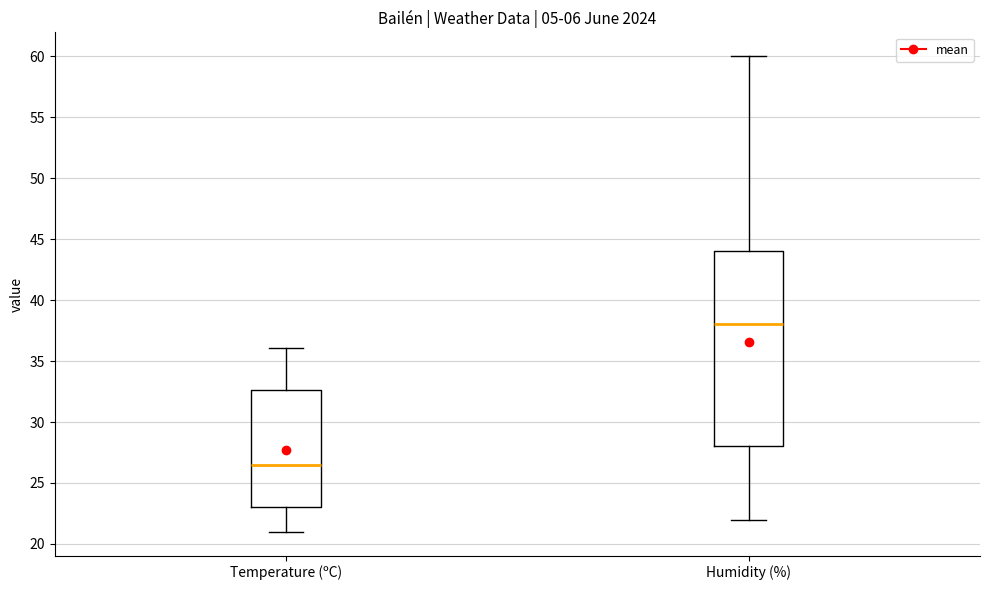

Reading left to right, transcribe this box plot: for each box, give where its median line is, the range the box spans, and where its two whiskers end, as read against the y-axis. The values are not printed on the chart, so give them approximately, as read against the axis.

Temperature (ºC): median 26.5, box 23.0 to 32.5, whiskers 21.0 to 36.0
Humidity (%): median 38.0, box 28.0 to 44.0, whiskers 22.0 to 60.0